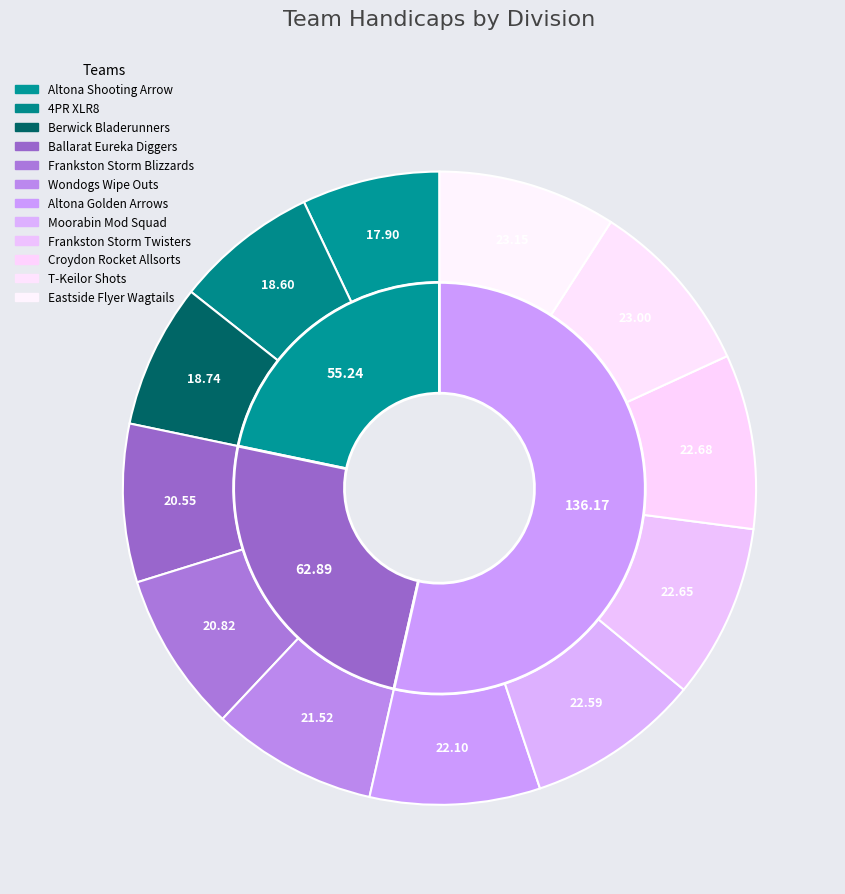

Which category has the biggest portion of the pie?

Eastside Flyer Wagtails